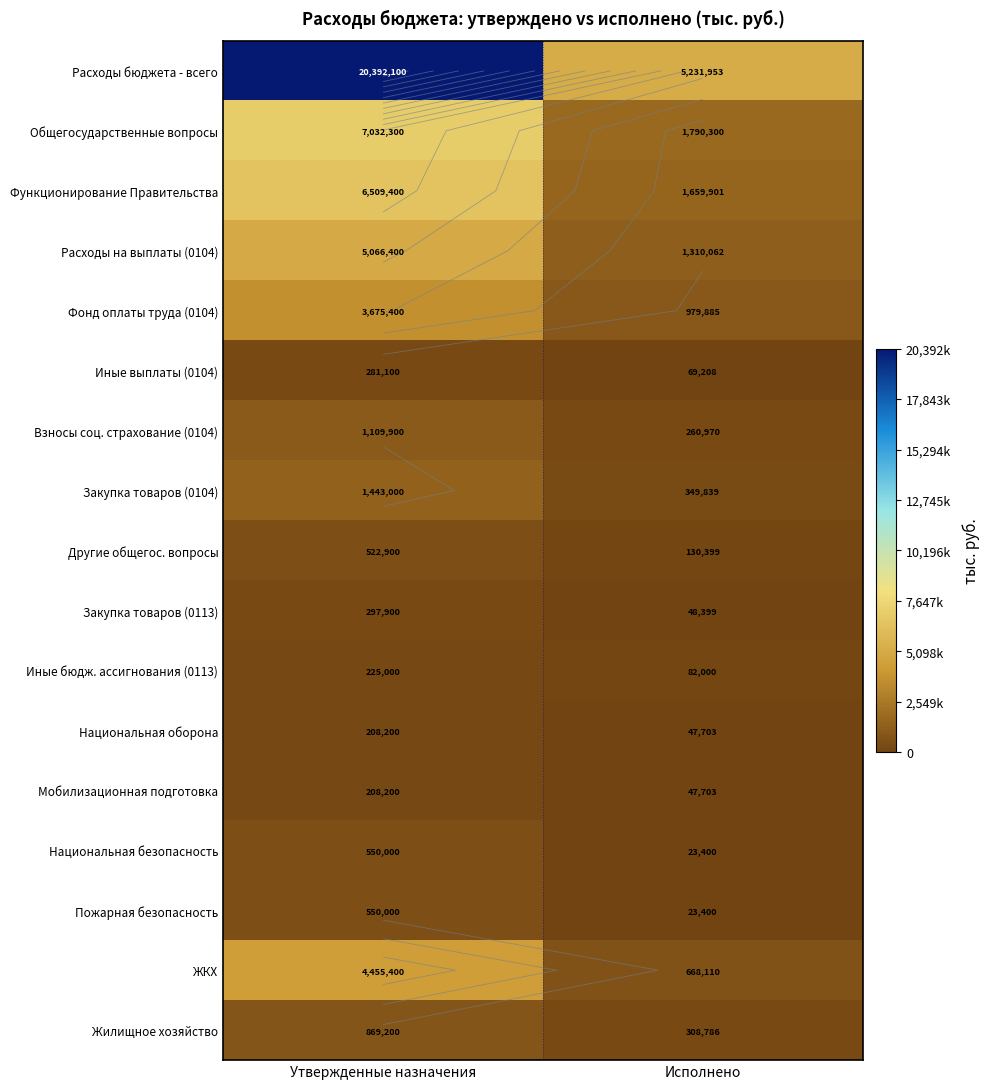

What is the sum of the Жилищное хозяйство values at Утвержденные назначения and Исполнено?

1177986.0